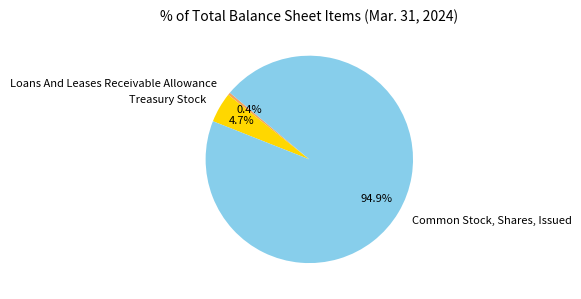

How many slices are in this pie chart?

3